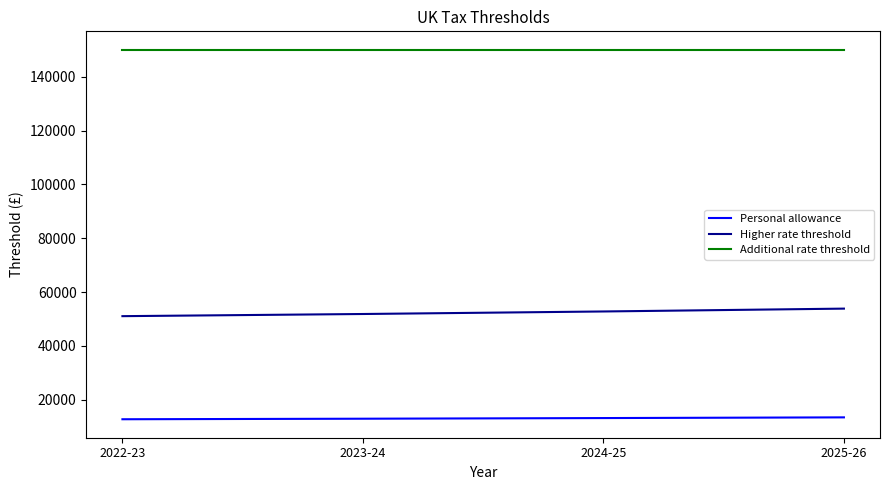

The Higher rate threshold series shows 70010 at 2022-23. True or false?

False